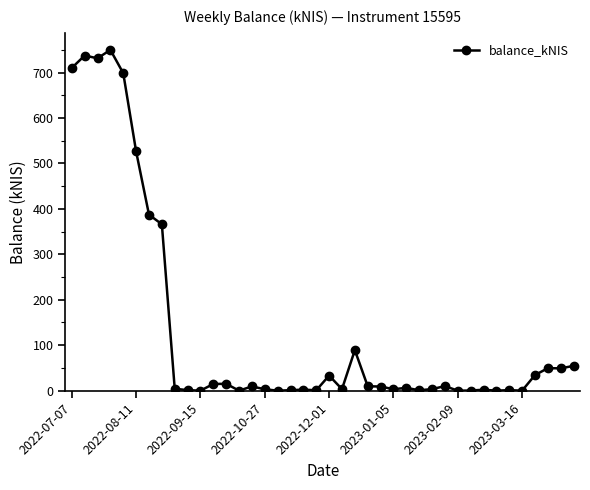

What is the greatest value displayed?

749.8